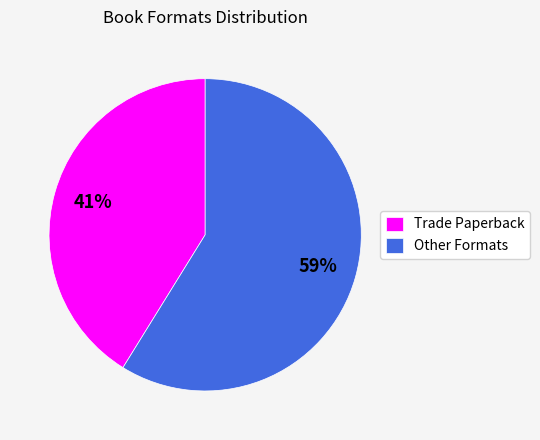

Count the number of slices in the pie.

2